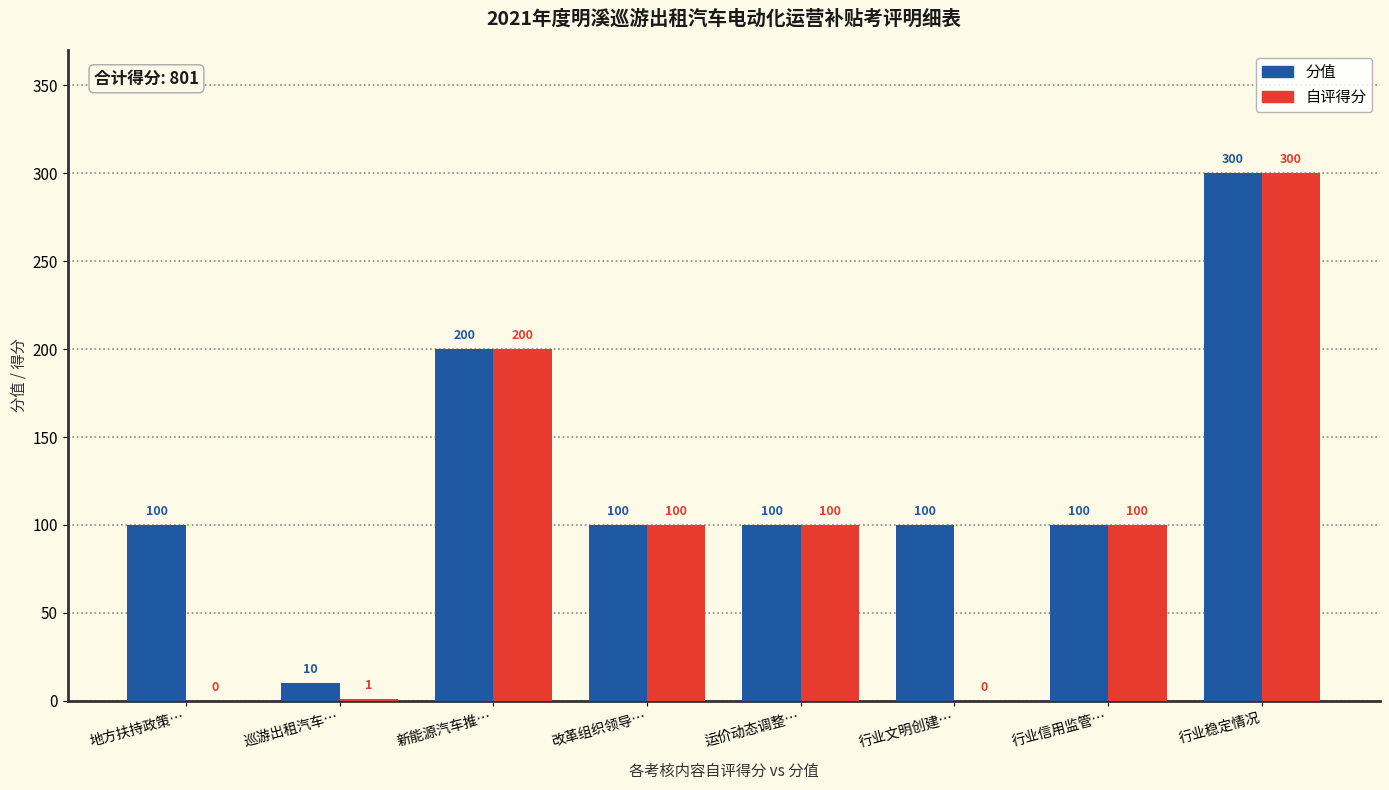

Is it true that 分值 equals 172 at 地方扶持政策…?

False